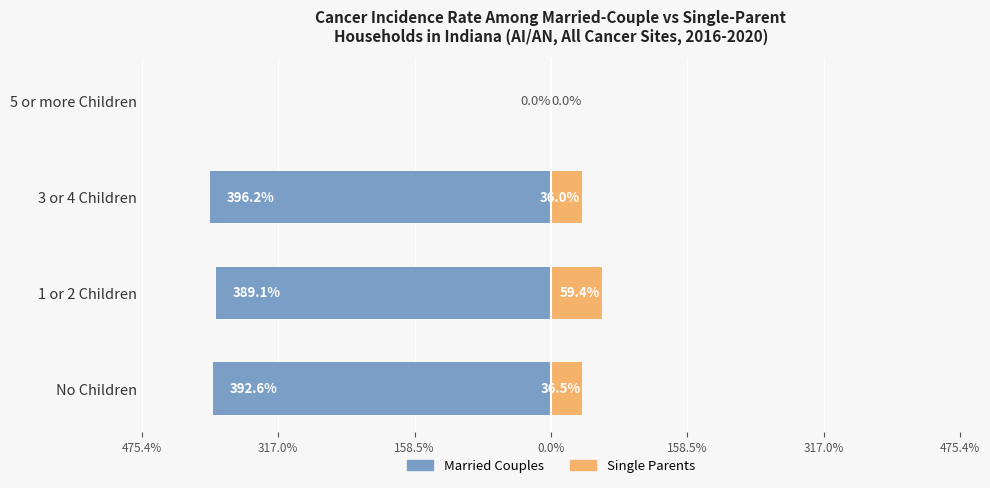

Is it true that Married Couples equals 243.4 at 5 or more Children?

False